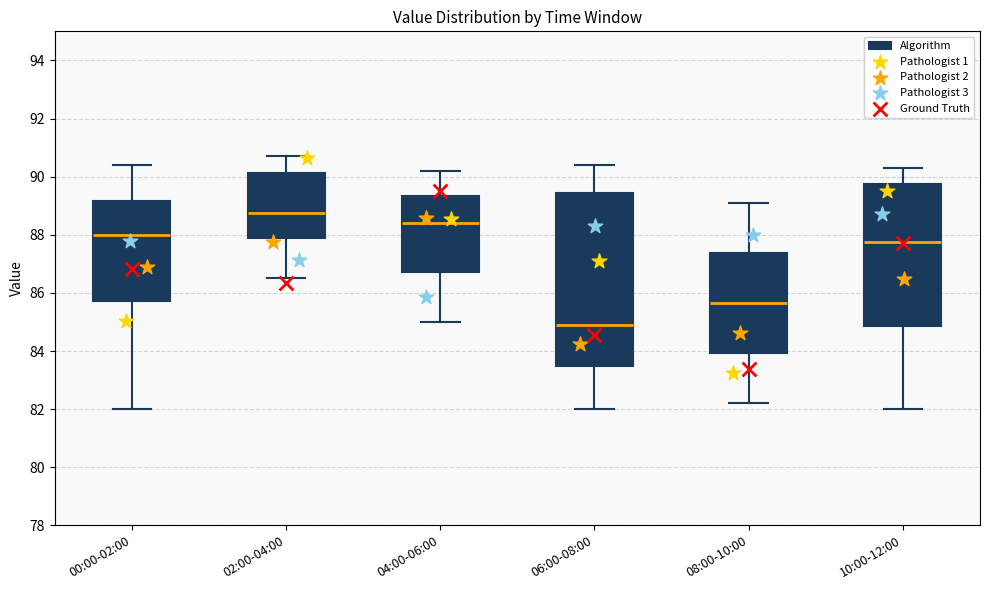

Reading left to right, transcribe this box plot: for each box, give where its median line is, the range the box spans, and where its two whiskers end, as read against the y-axis. The values are not printed on the chart, so give them approximately, as read against the axis.

00:00-02:00: median 88.0, box 85.8 to 89.2, whiskers 82.0 to 90.4
02:00-04:00: median 88.8, box 87.8 to 90.2, whiskers 86.6 to 90.8
04:00-06:00: median 88.4, box 86.8 to 89.4, whiskers 85.0 to 90.2
06:00-08:00: median 85.0, box 83.6 to 89.4, whiskers 82.0 to 90.4
08:00-10:00: median 85.6, box 84.0 to 87.4, whiskers 82.2 to 89.2
10:00-12:00: median 87.8, box 84.8 to 89.8, whiskers 82.0 to 90.4